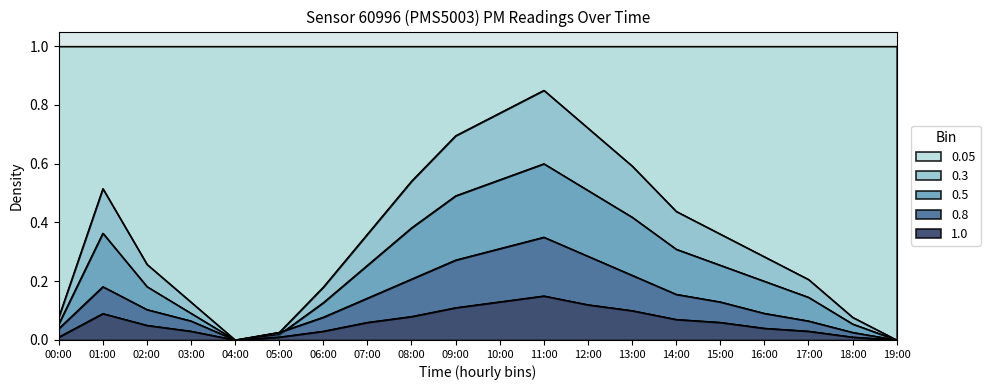

True or false: P0 has more than 0 points higher than both neighbors.

True